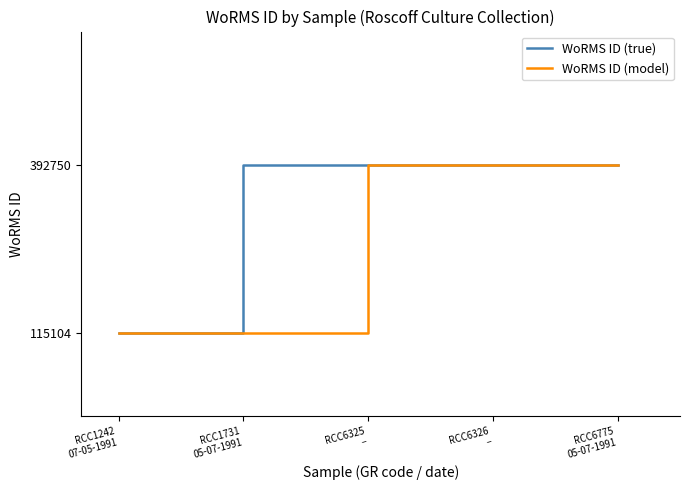

What are all the series names shown in the legend?

WoRMS ID (true), WoRMS ID (model)